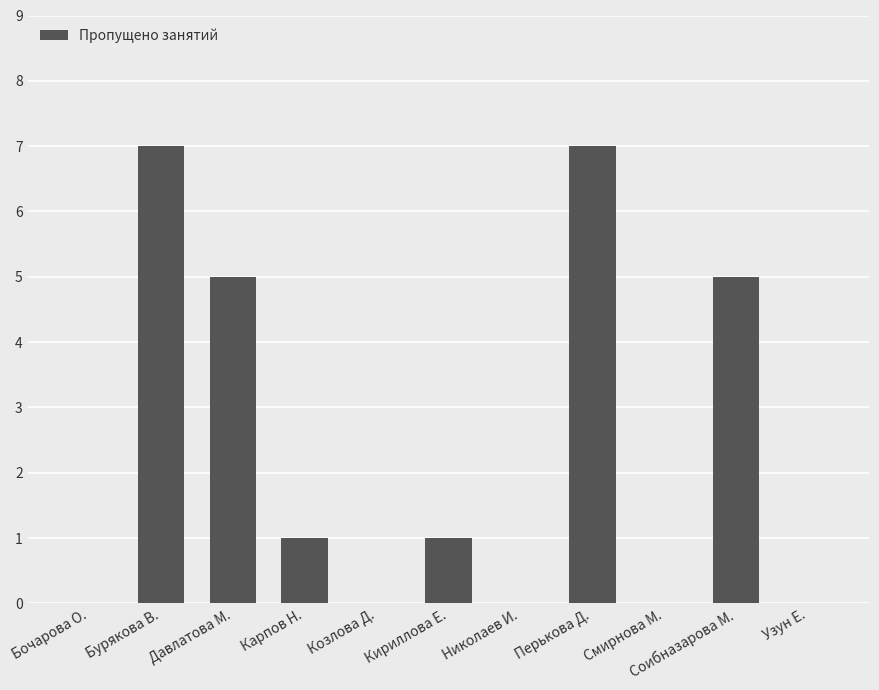

The chart shows a value of 7 at Перькова Д.. True or false?

True